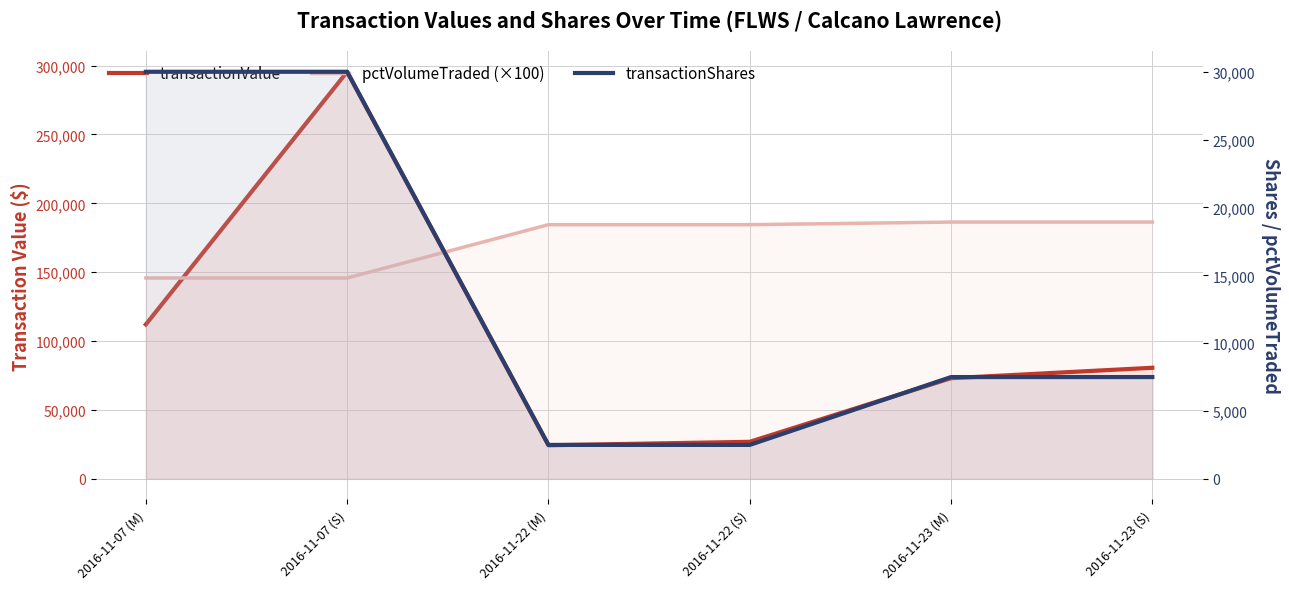

Reading left to right, transcribe all the data shown in this chart.

transactionValue: 112100	295500	24350	26875	73050	80625
pctVolumeTraded (×100): 145800	145800	184500	184500	186400	186400
transactionShares: 30000	30000	2500	2500	7500	7500